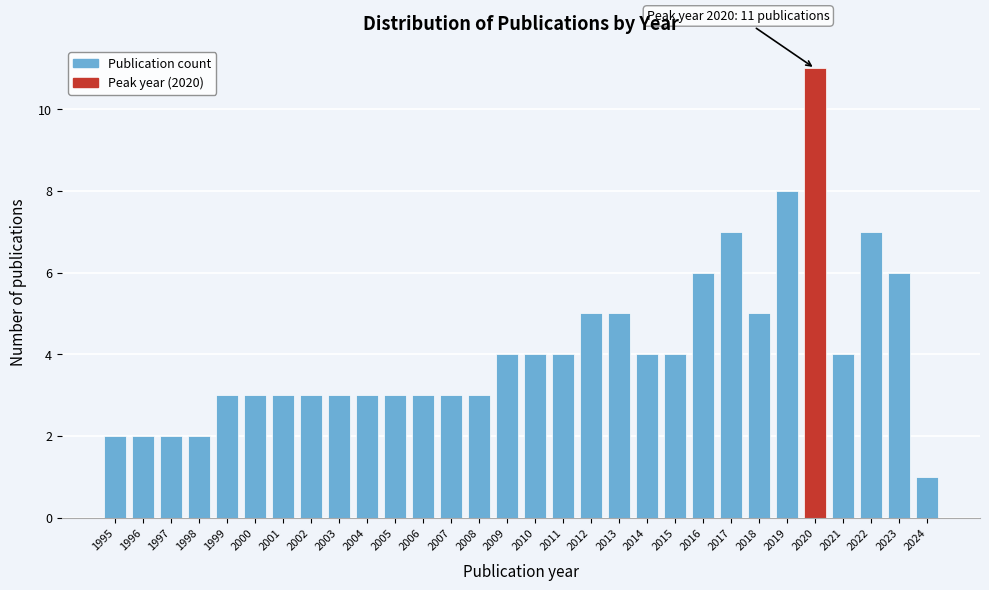

Reading left to right, transcribe all the data shown in this chart.

1995=2	1996=2	1997=2	1998=2	1999=3	2000=3	2001=3	2002=3	2003=3	2004=3	2005=3	2006=3	2007=3	2008=3	2009=4	2010=4	2011=4	2012=5	2013=5	2014=4	2015=4	2016=6	2017=7	2018=5	2019=8	2020=11	2021=4	2022=7	2023=6	2024=1